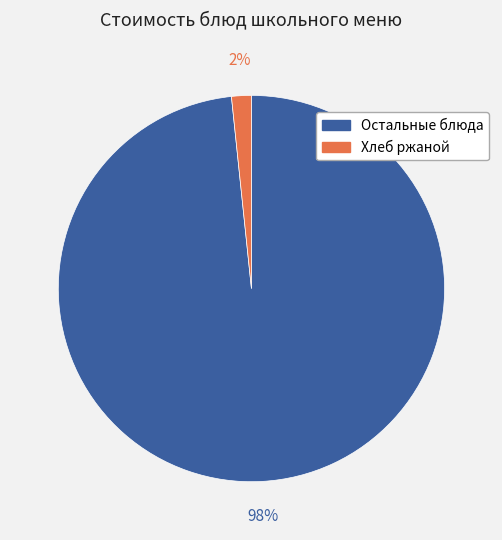

Does any single category account for the majority?

Yes